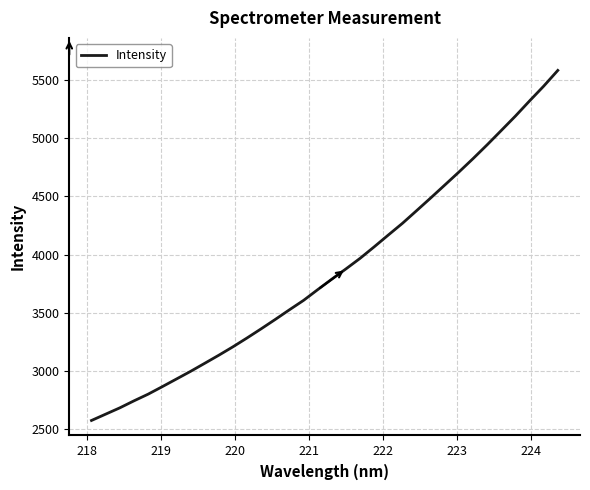

How many lines are shown in the chart?

1